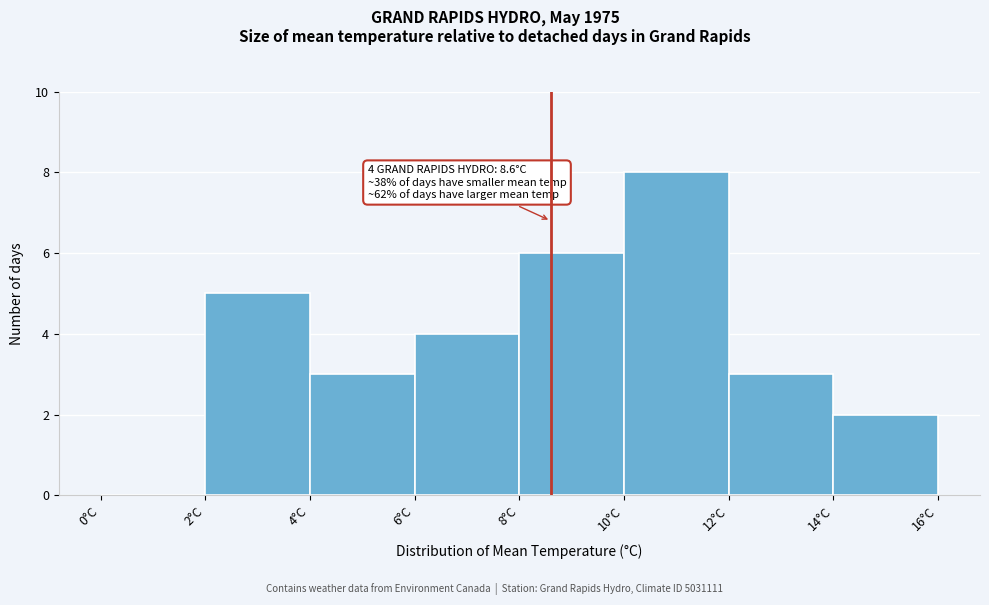

Which range on the x-axis has the tallest bar?

10 to 12